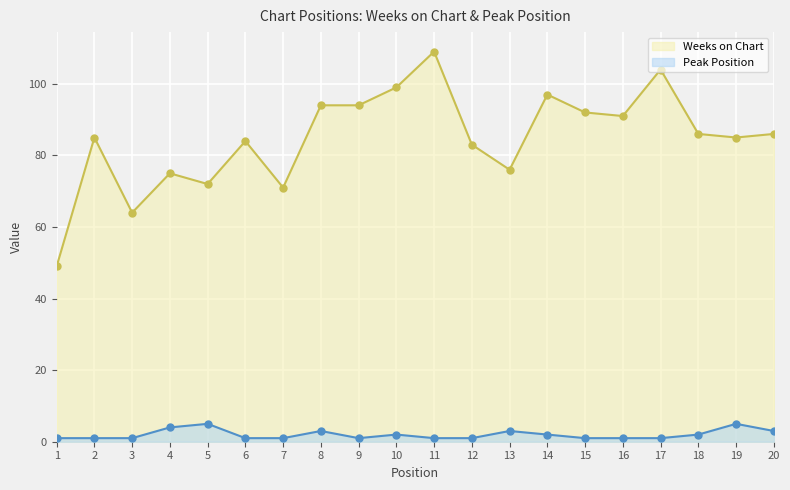

Rank the series by their average value, from highest to lowest.

Weeks on Chart, Peak Position